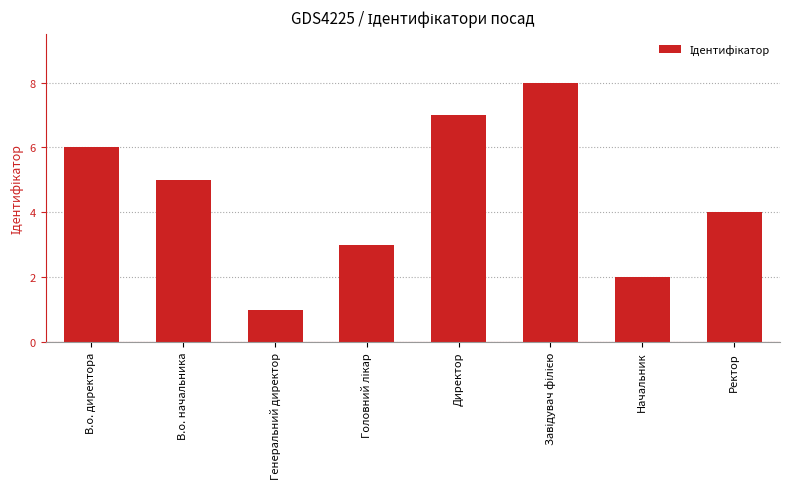

Which category has the lowest value across all series?

Генеральний директор